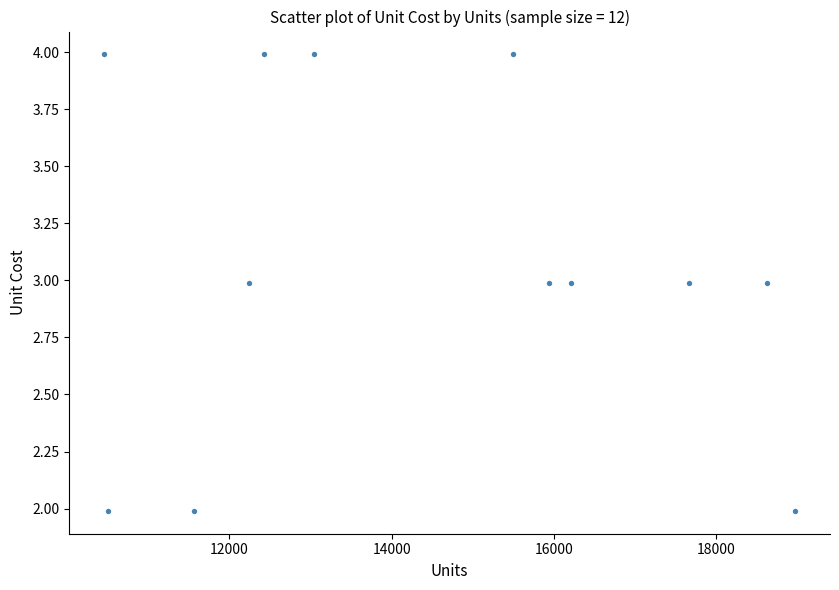

What is the range of X values (max minus min)?

8519.0